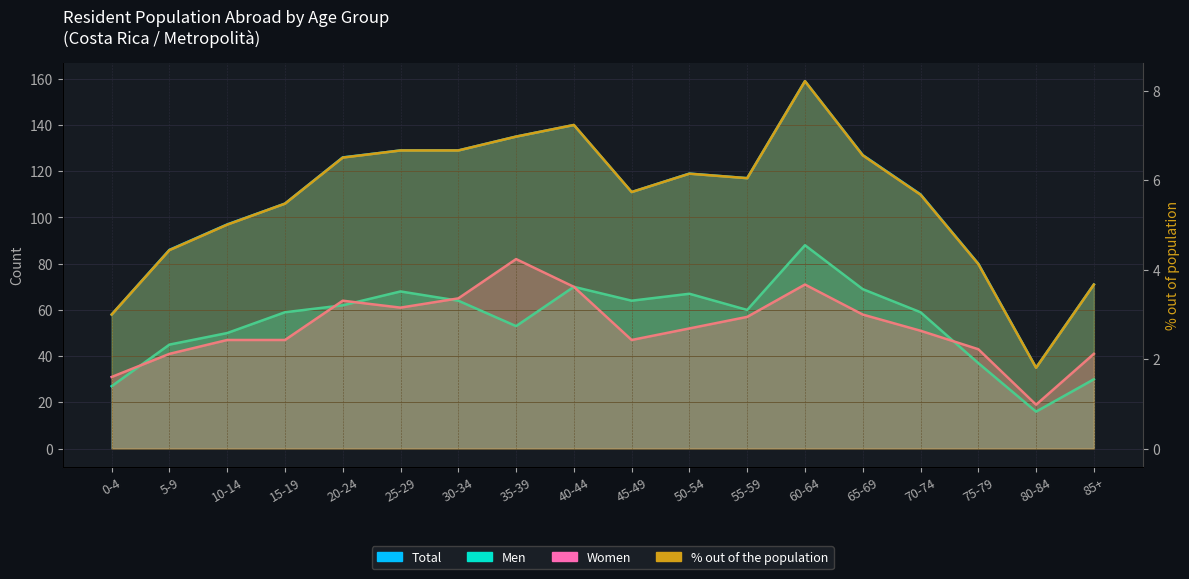

The % out of the population series shows 7.2 at 40-44. True or false?

True